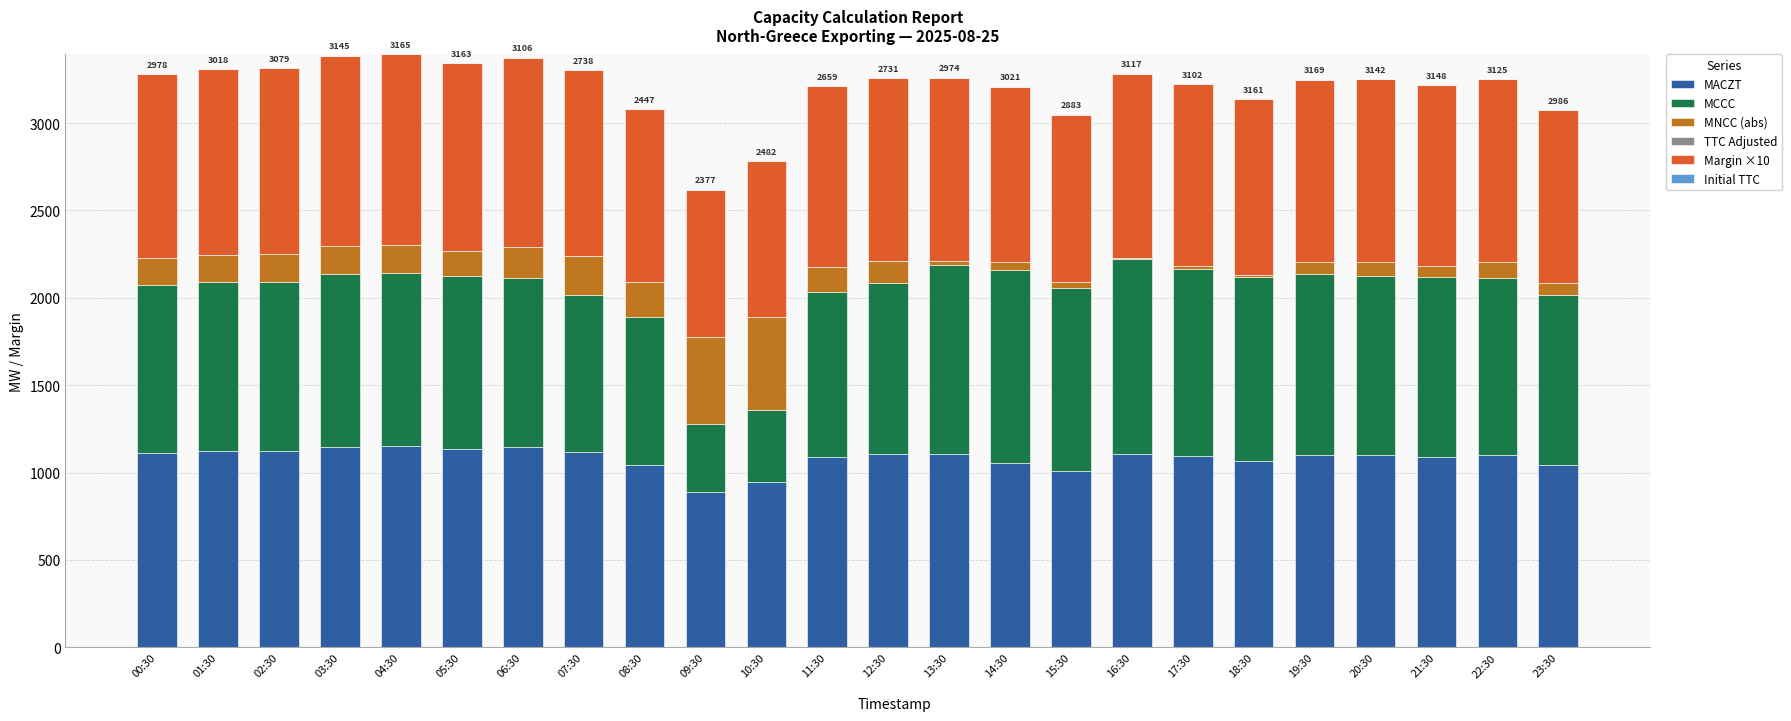

What is the total value across all series at 03:30?

3386.1